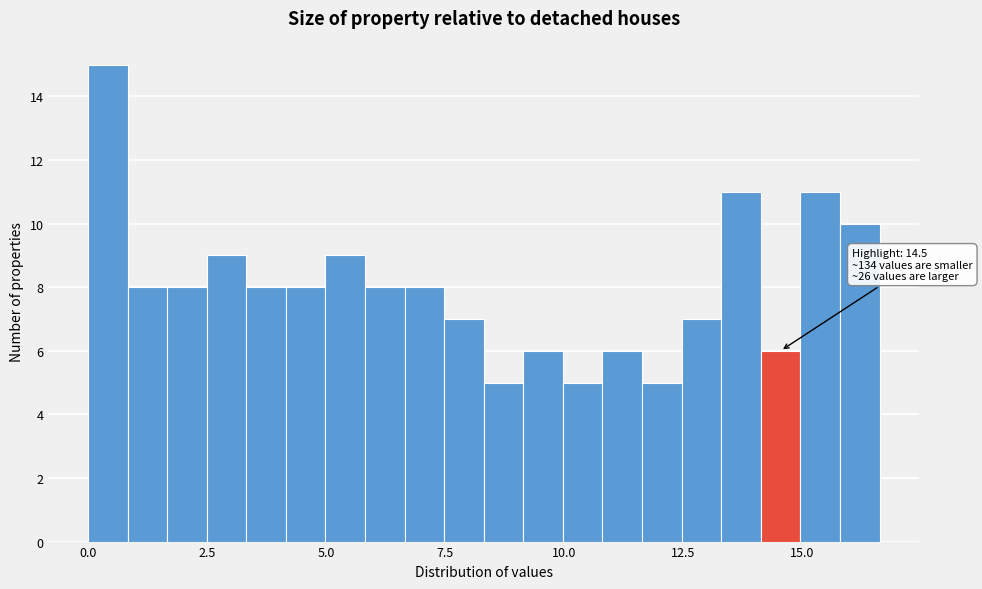

Read against the x-axis, roughly where is the centre of the tallest bar?

0.5